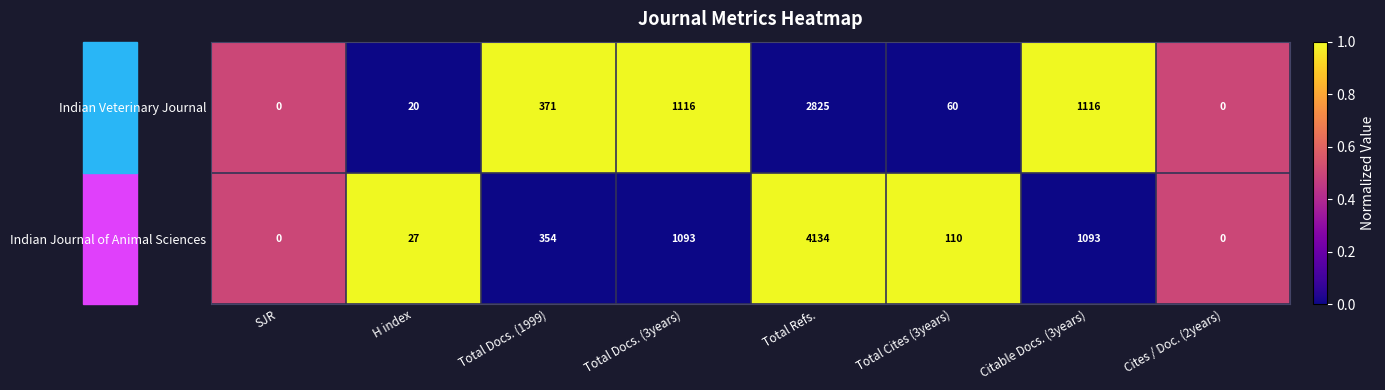

What is the difference between the Indian Veterinary Journal values at Cites / Doc. (2years) and Total Docs. (1999)?

371